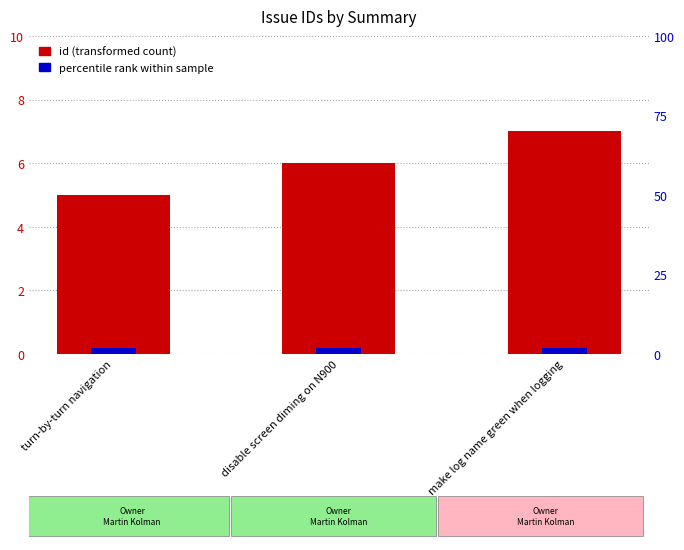

What is the label of the 1st bar from the right?

make log name green when logging